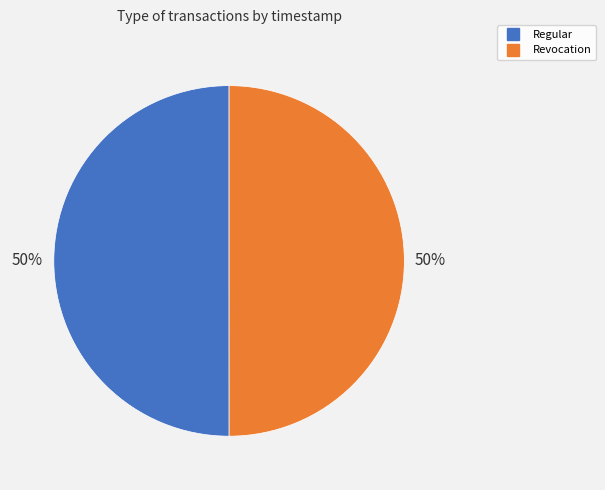

The Regular slice represents 56% of the pie. True or false?

False